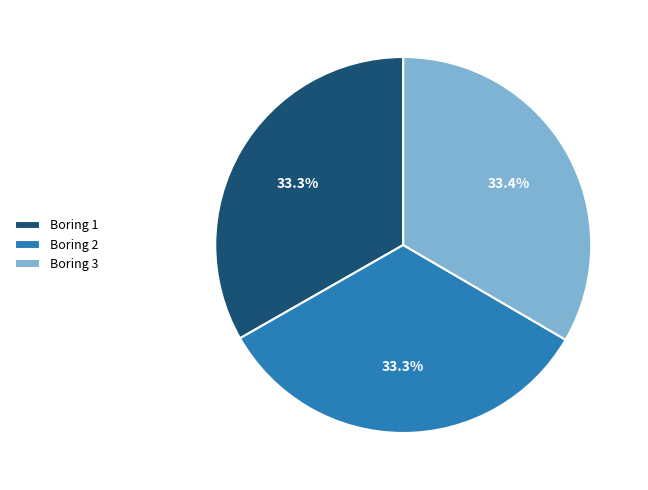

Is there a majority slice in this chart?

No